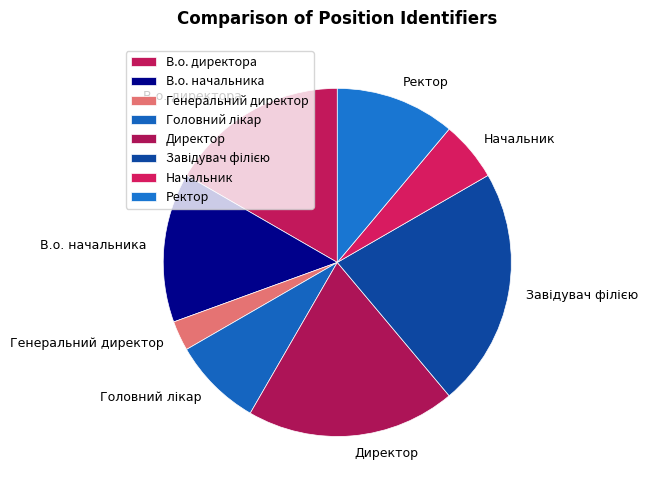

How many segments does this pie chart have?

8